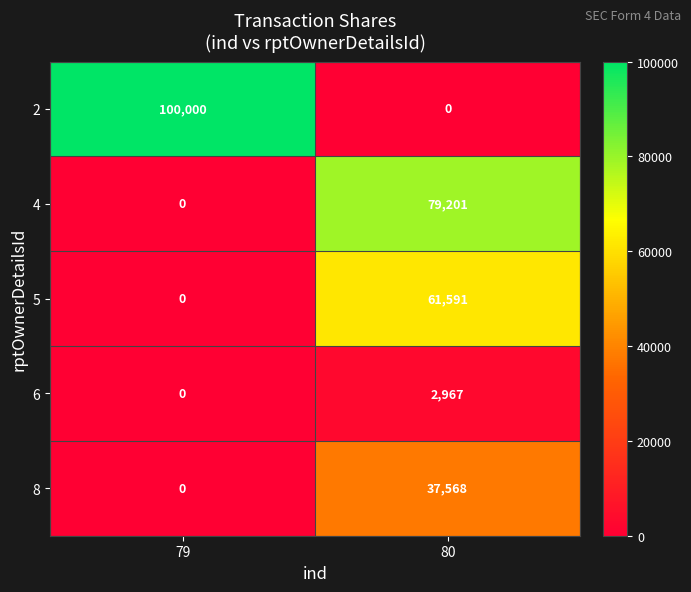

The 8 series shows 51794 at 80. True or false?

False